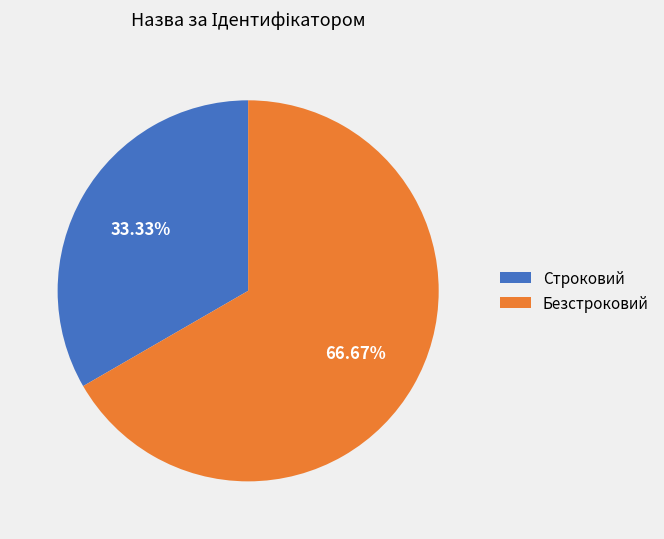

To the nearest percent, what is the difference between the Строковий and Безстроковий slice percentages?

33%